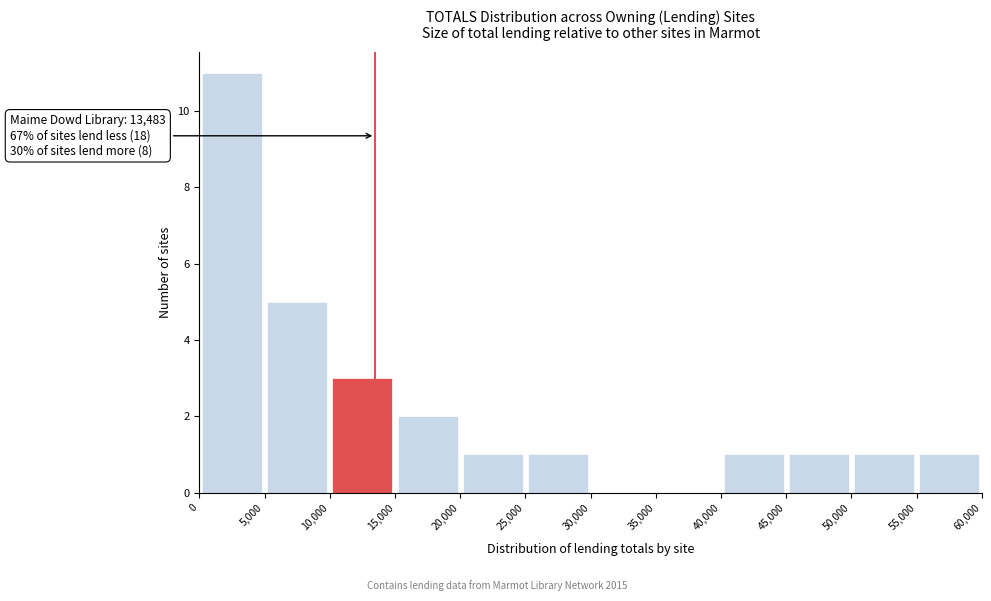

Which range on the x-axis has the tallest bar?

0 to 5,000